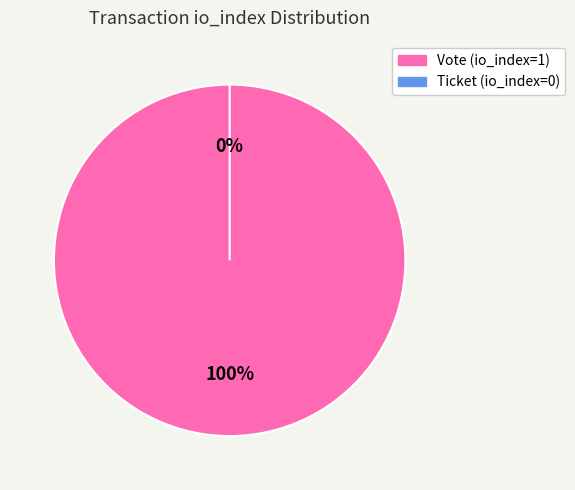

True or false: Vote (io_index=1) accounts for 100% of the total.

True